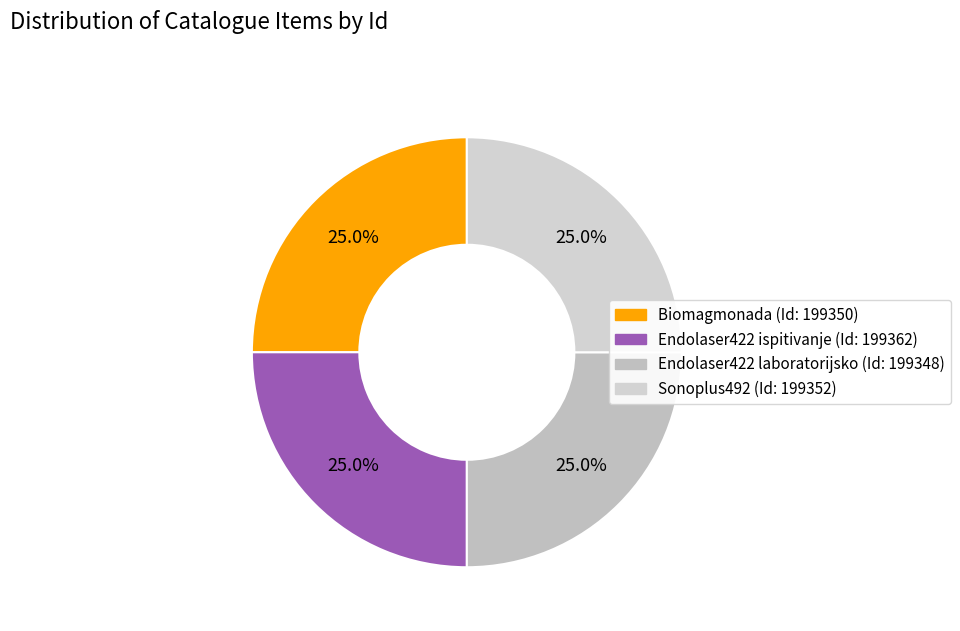

How many segments does this pie chart have?

4